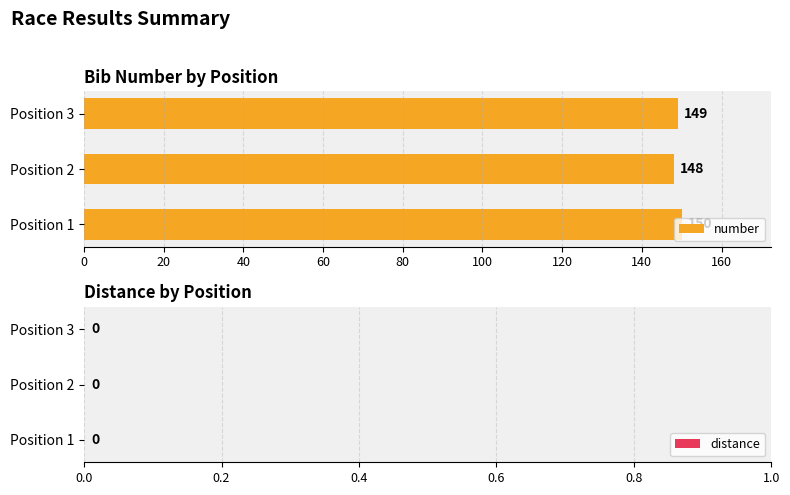

Read the value at Position 3.

149